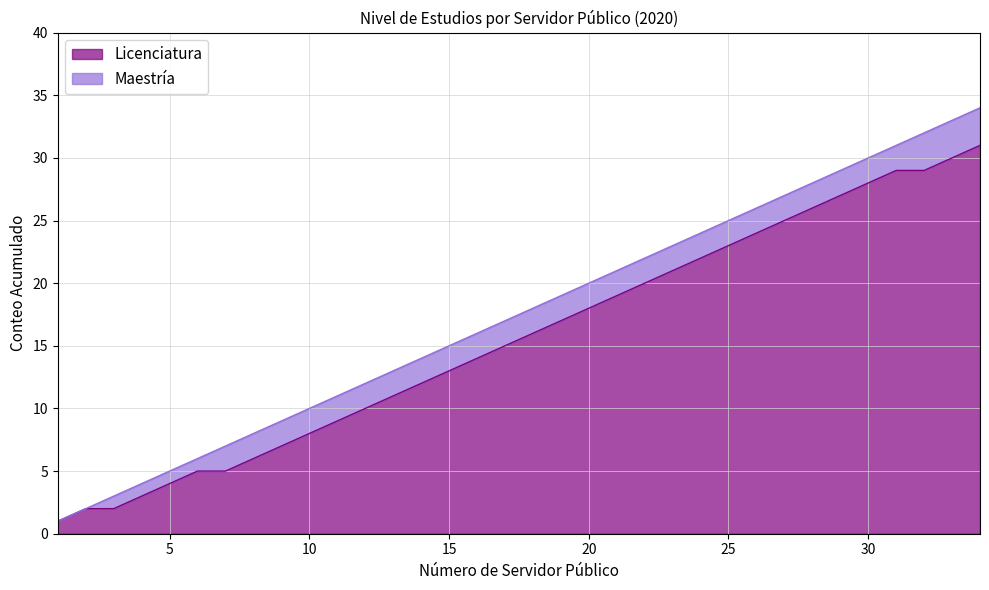

What is the sum of all Licenciatura values?

532